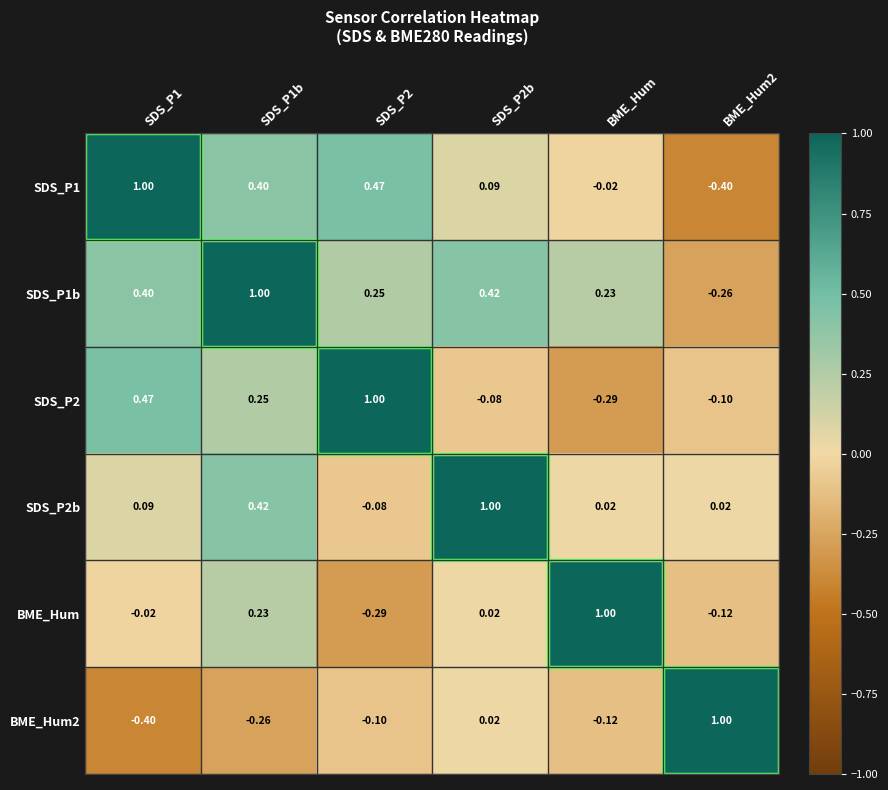

Is the value of SDS_P2 at BME_Hum2 greater than the value of SDS_P1 at BME_Hum2?

Yes